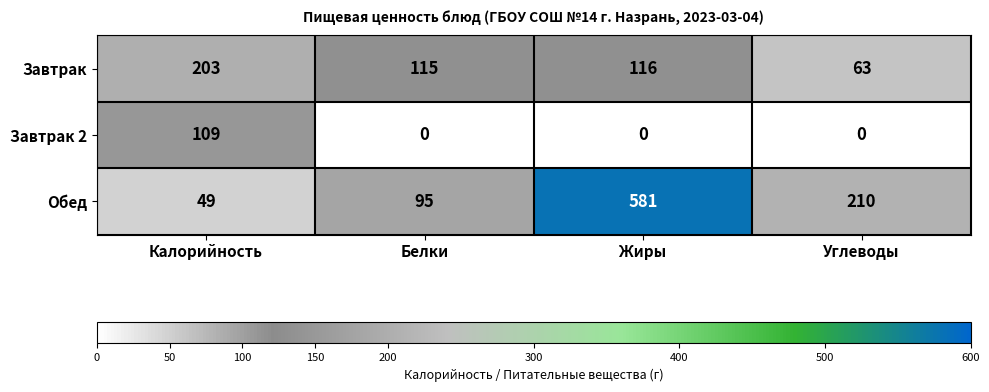

How many distinct data groups are displayed?

3